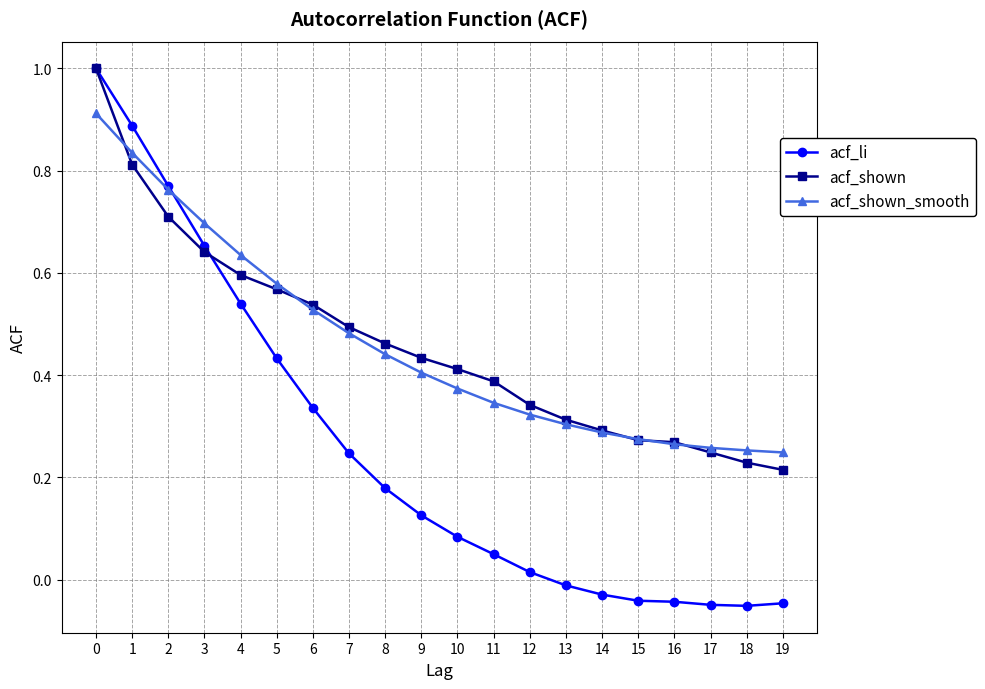

What is the maximum value shown in the chart?

1.0